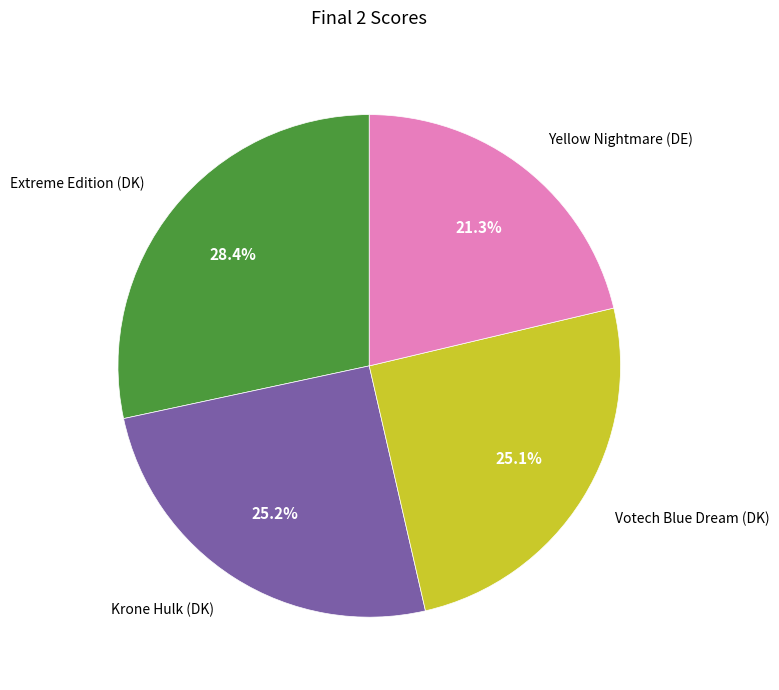

What percentage do Votech Blue Dream (DK) and Krone Hulk (DK) together represent?

50.3%